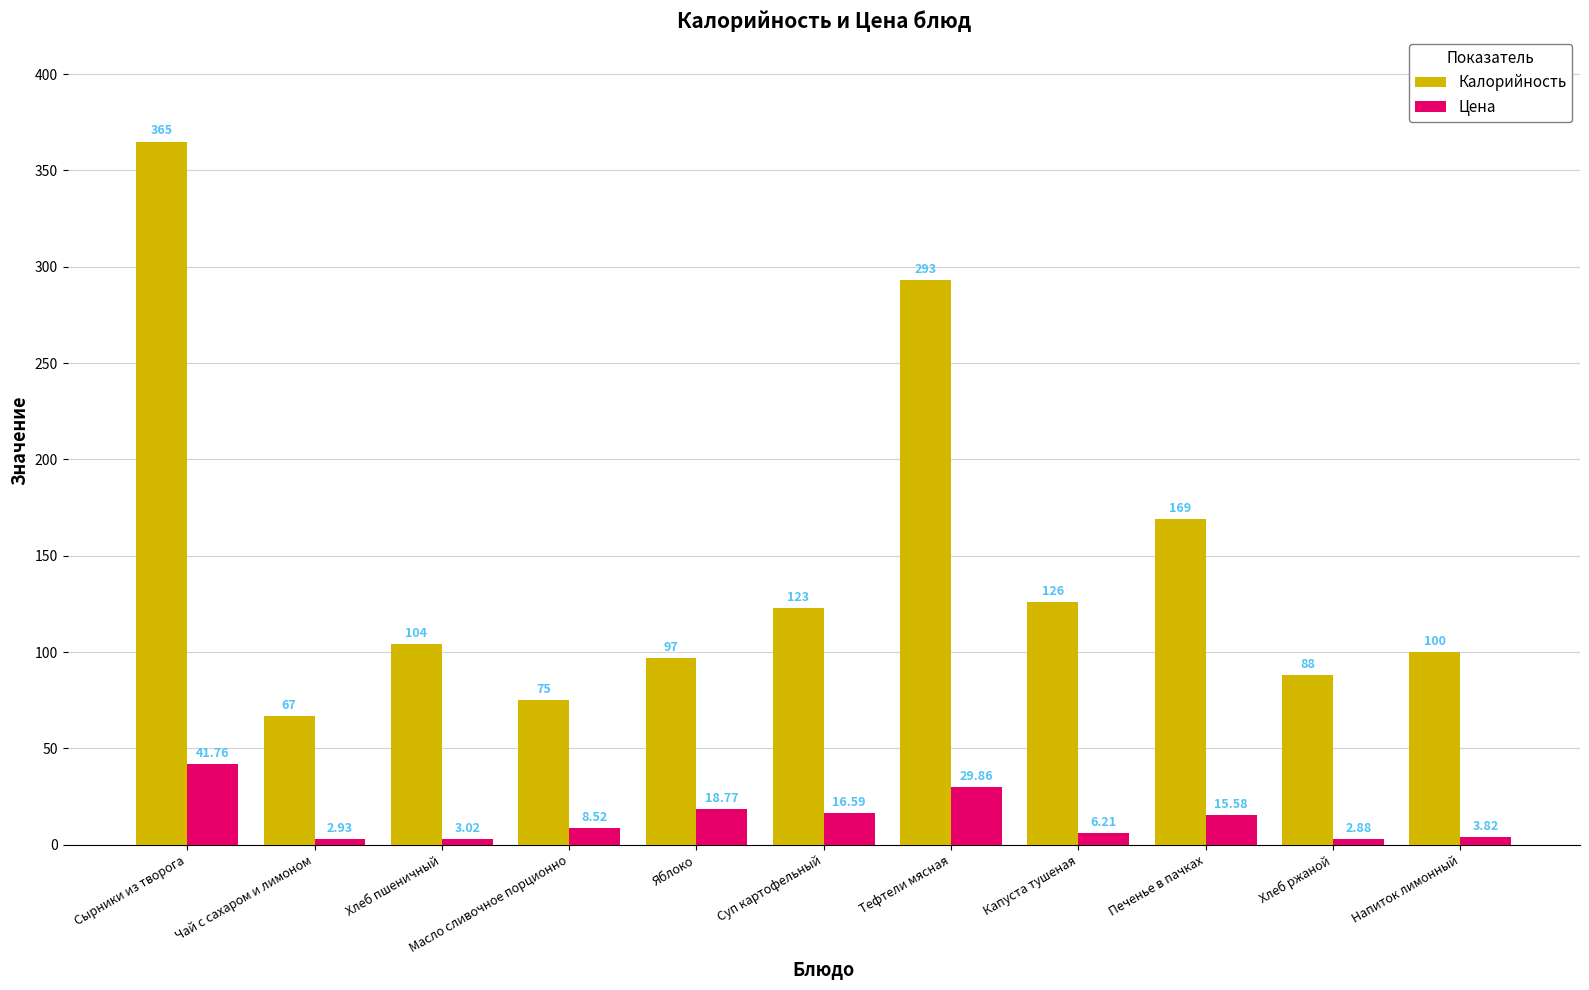

At which category is the sum across all series the highest?

Сырники из творога